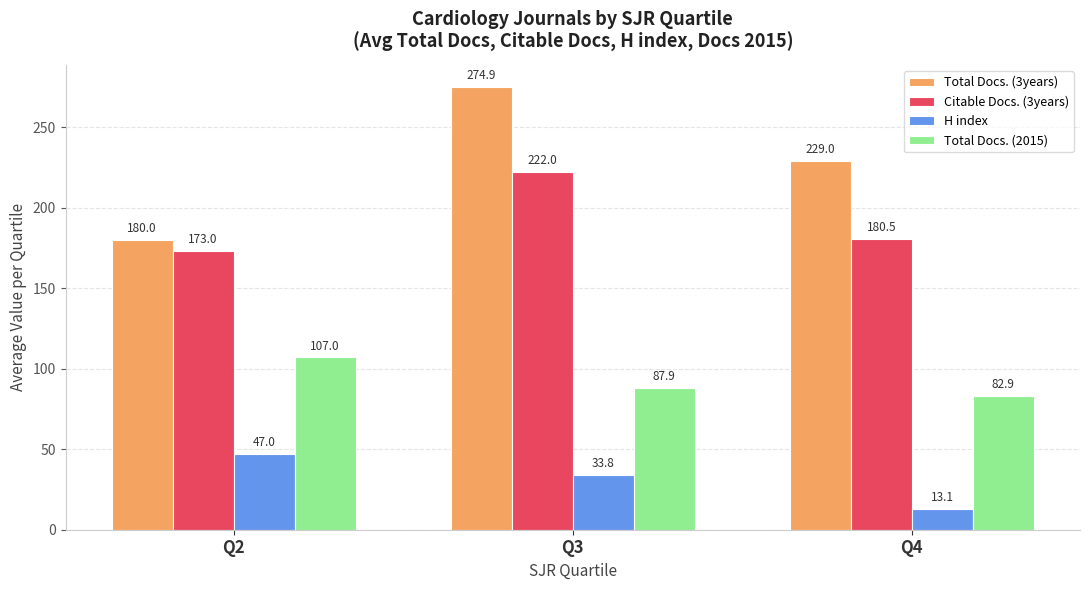

Reading left to right, extract all data points from this chart.

Total Docs. (3years): 180.0	274.9	229.0
Citable Docs. (3years): 173.0	222.0	180.5
H index: 47.0	33.8	13.1
Total Docs. (2015): 107.0	87.9	82.9